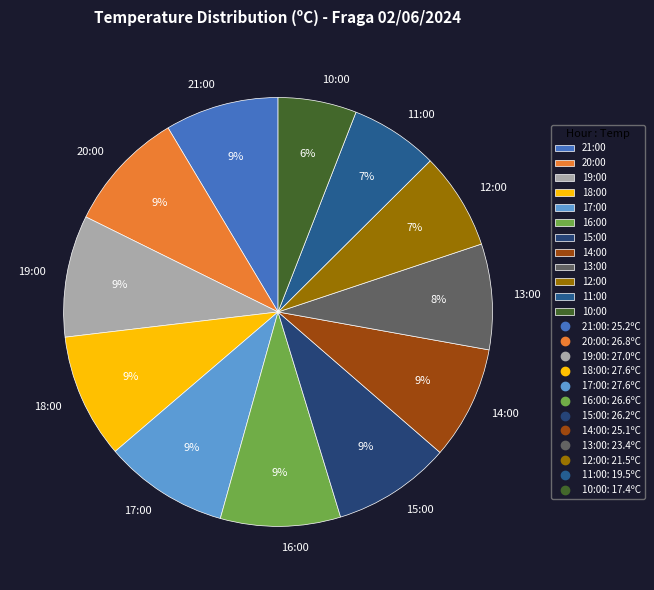

Count the number of slices in the pie.

12